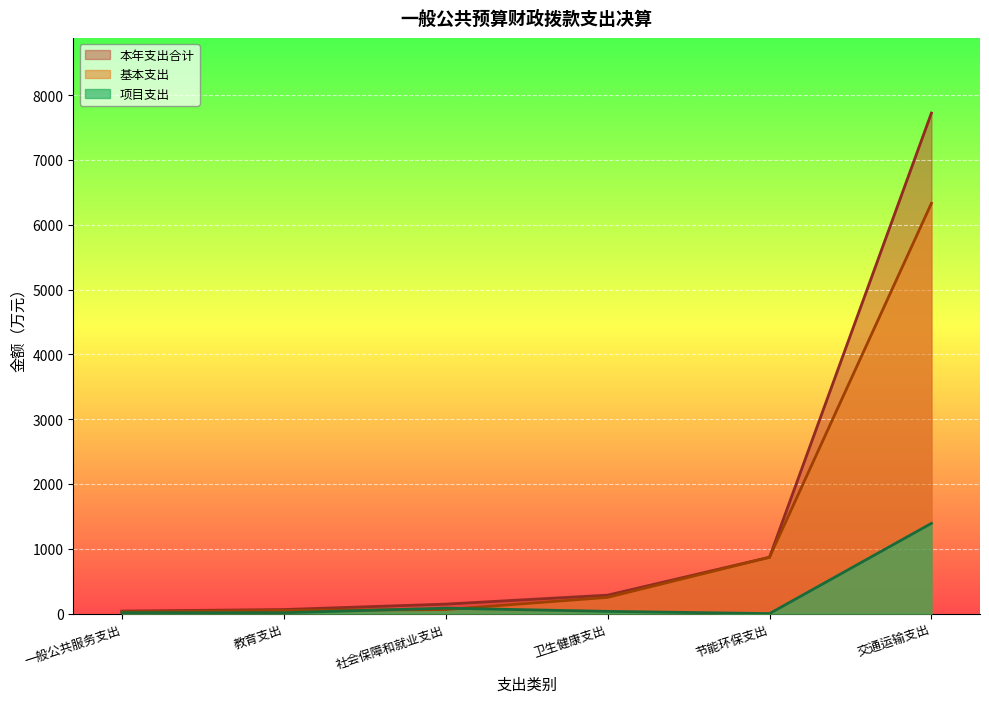

At which label does 项目支出 first exceed 34?

社会保障和就业支出